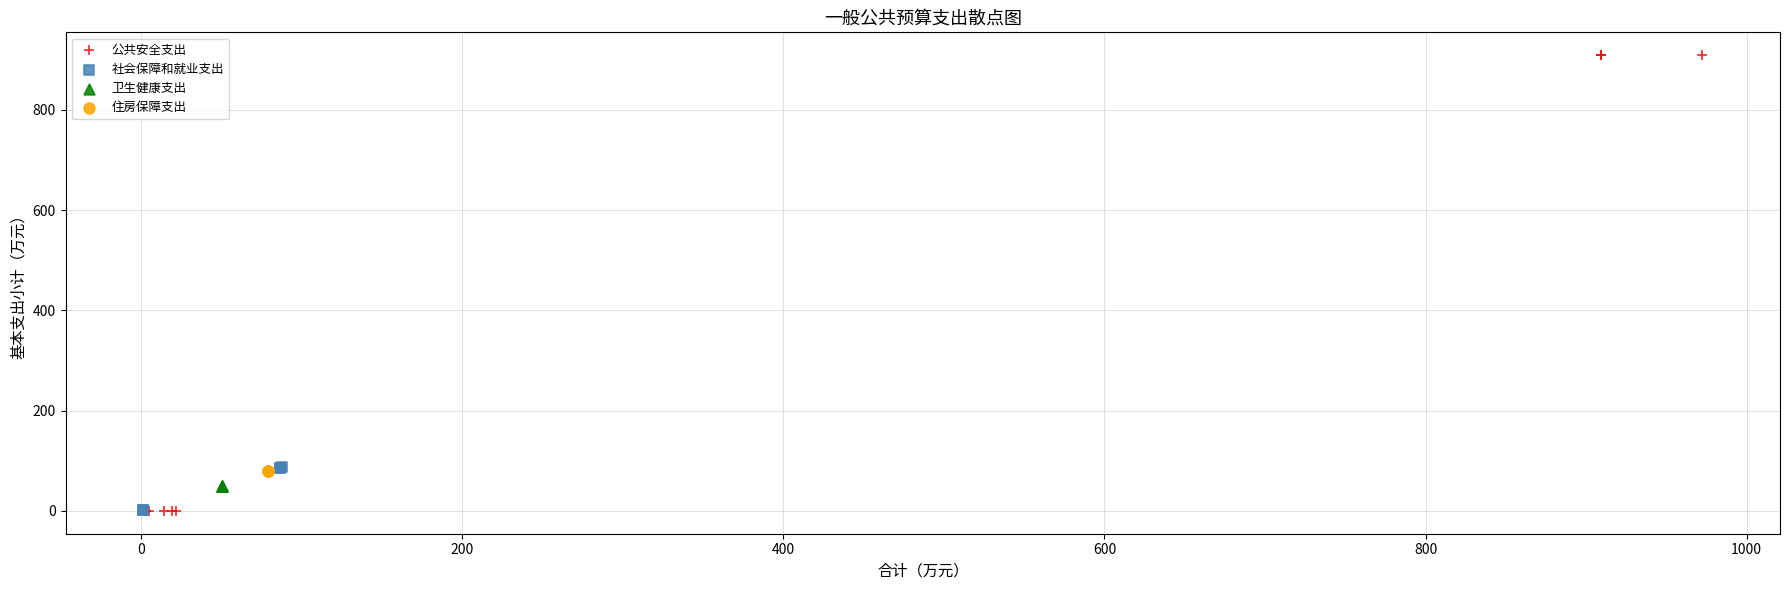

Which series reaches the maximum Y coordinate?

公共安全支出